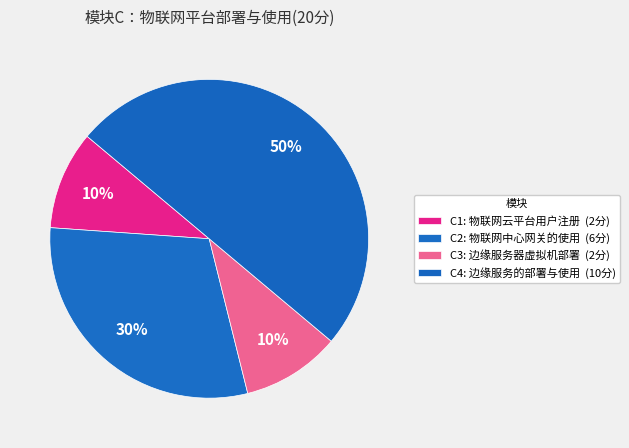

What is the change in value from C3: 边缘服务器虚拟机部署 to C4: 边缘服务的部署与使用?

+8